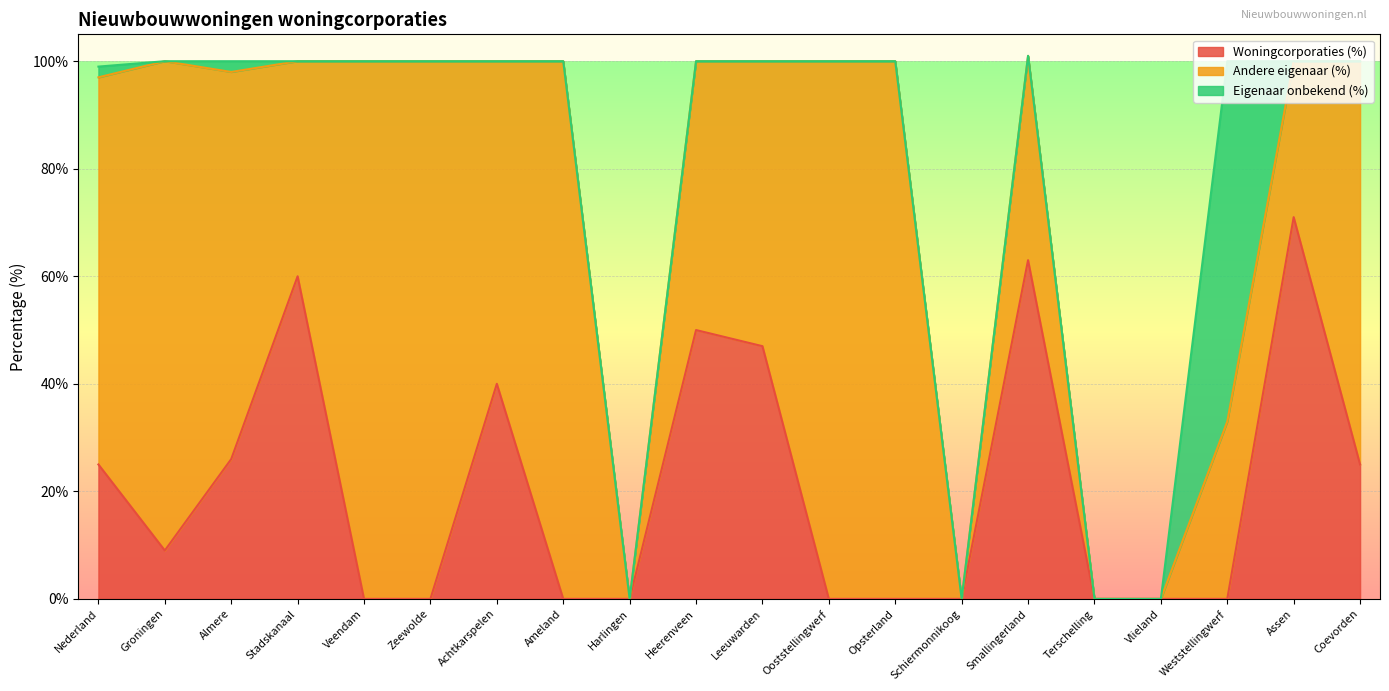

What is the label of the 20th point from the right?

Nederland